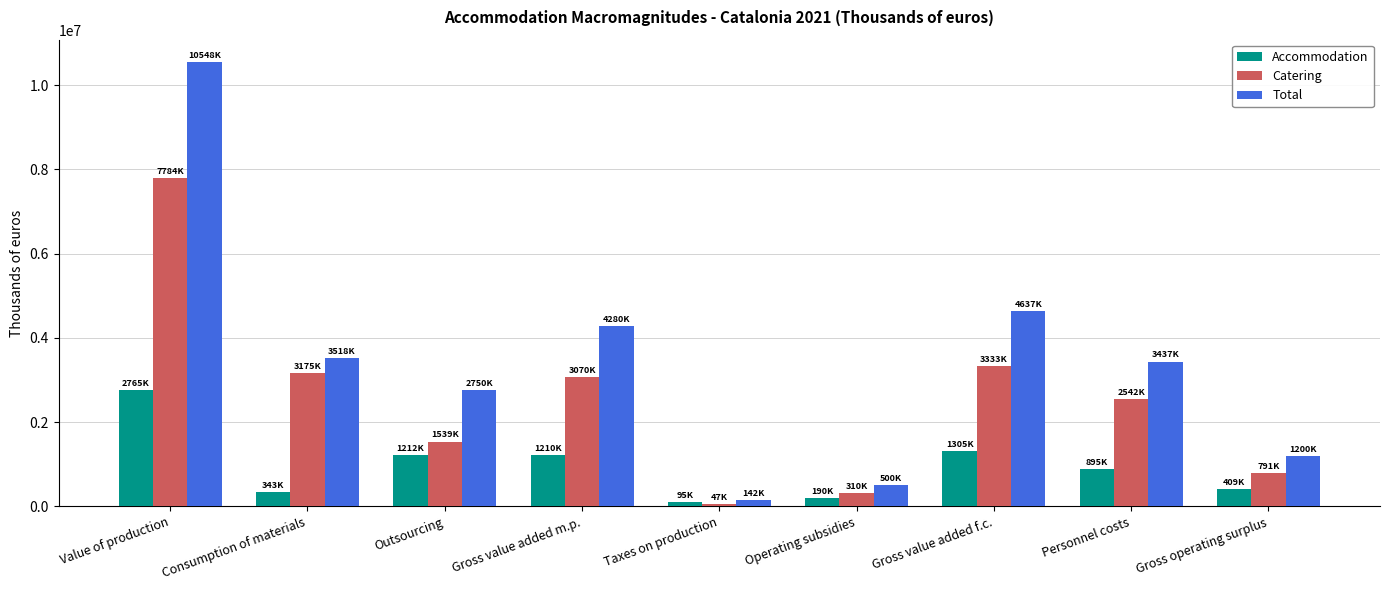

Is the value of Catering at Gross value added m.p. greater than the value of Accommodation at Consumption of materials?

Yes